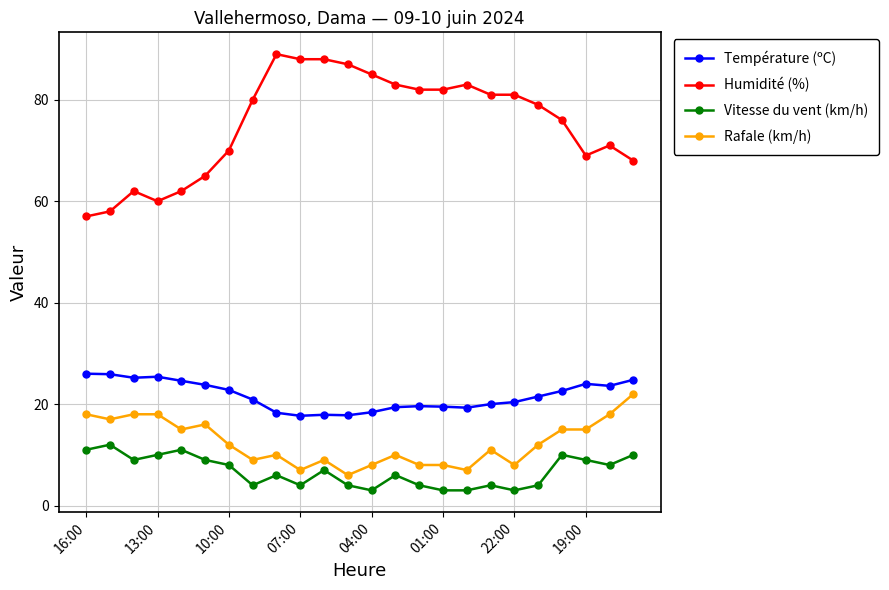

What is the value of the Température (ºC) point at the 24th from the left?

24.8